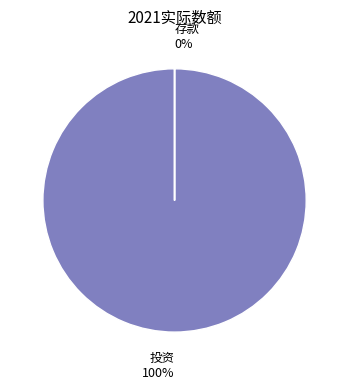

Which has a higher value, 投资 or 存款?

投资